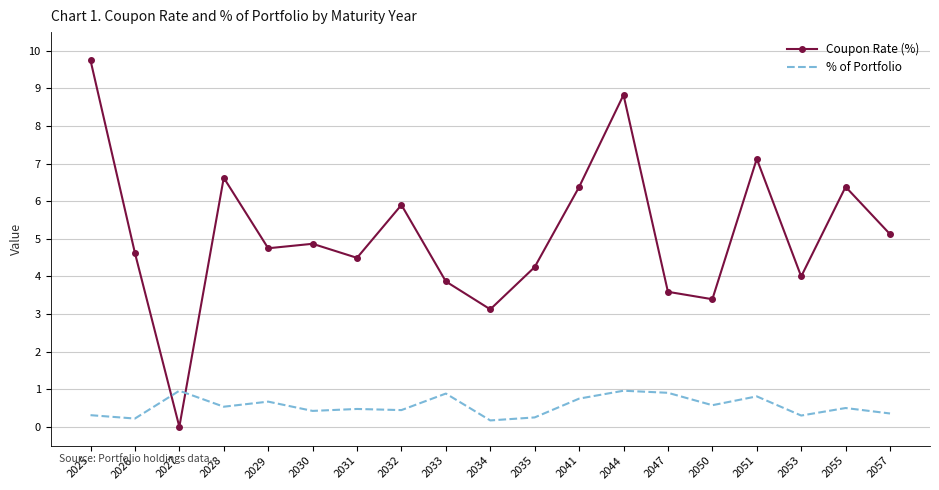

At which label does Coupon Rate (%) reach its minimum?

2027